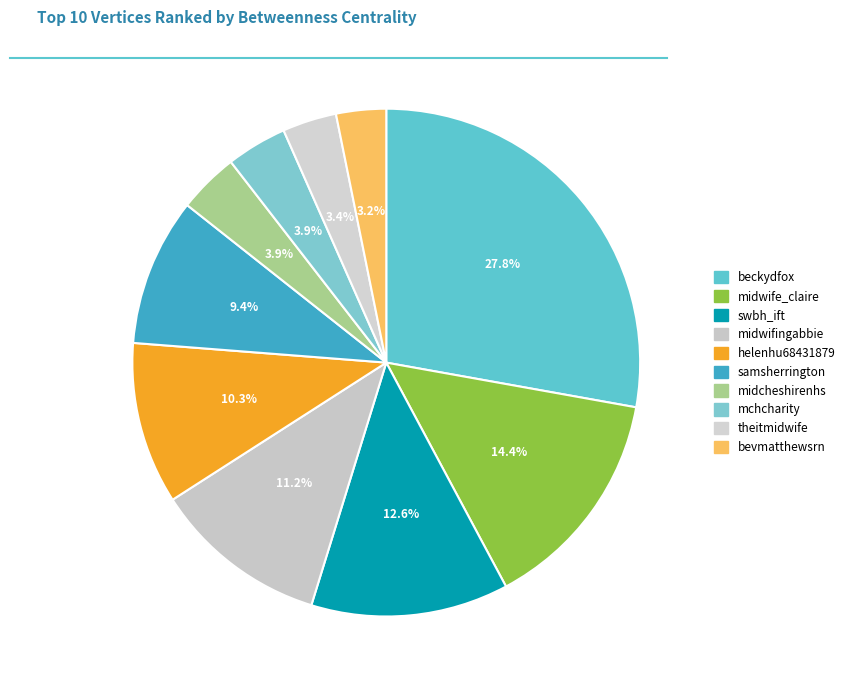

Rank the categories by value from highest to lowest.

beckydfox, midwife_claire, swbh_ift, midwifingabbie, helenhu68431879, samsherrington, midcheshirenhs, mchcharity, theitmidwife, bevmatthewsrn